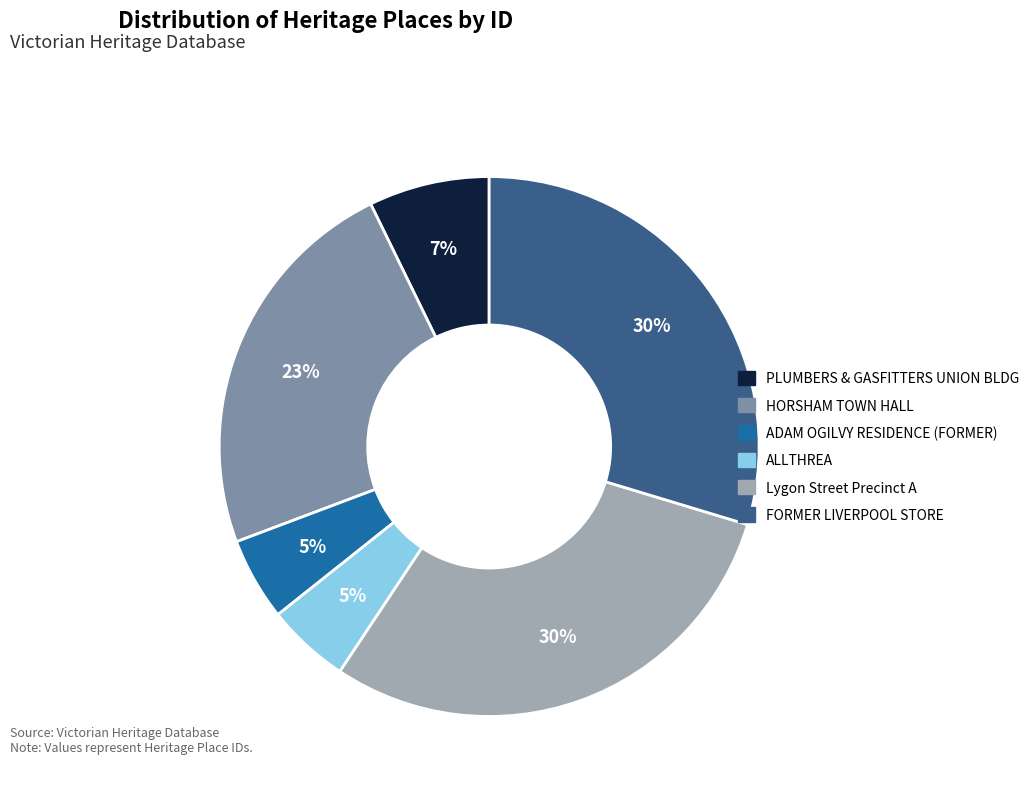

Between Lygon Street Precinct A and HORSHAM TOWN HALL, which is larger?

Lygon Street Precinct A